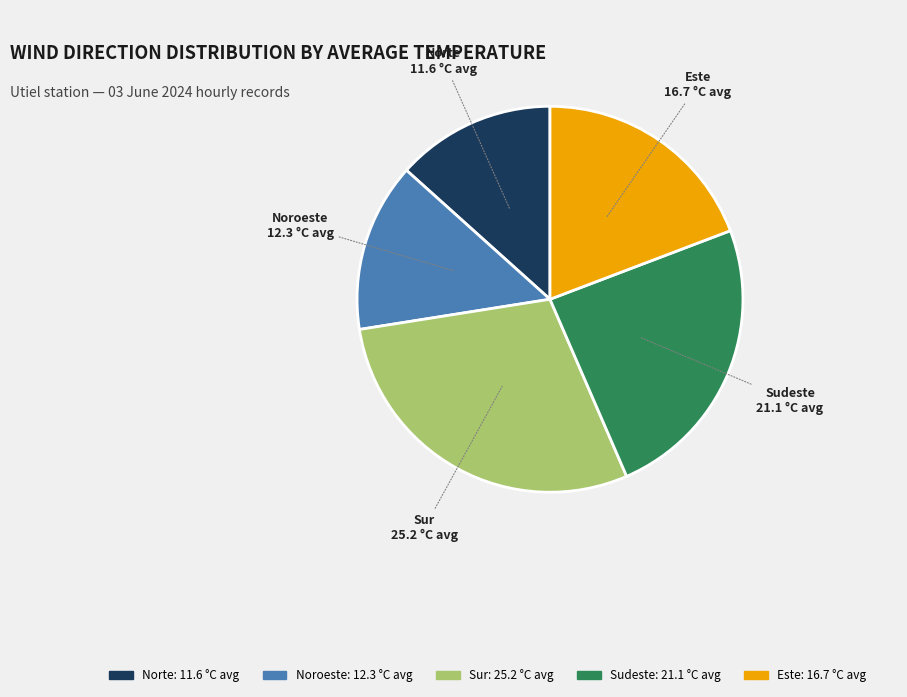

Rank the categories by value from lowest to highest.

Norte, Noroeste, Este, Sudeste, Sur